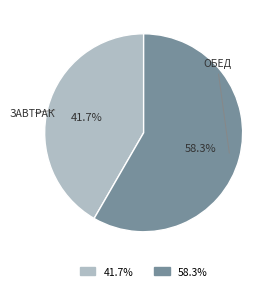

Is there a majority slice in this chart?

Yes